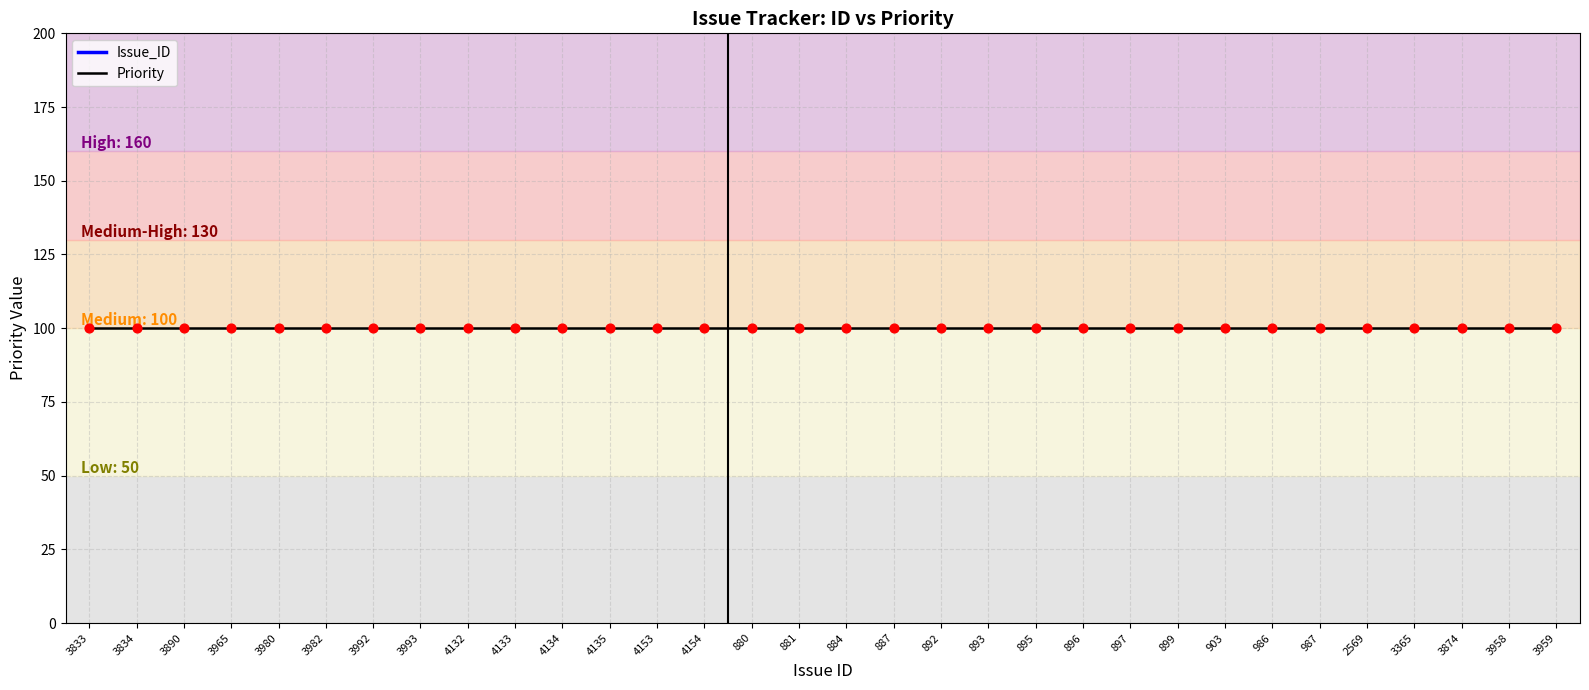

Which series has the widest spread of Y values?

Issue_ID